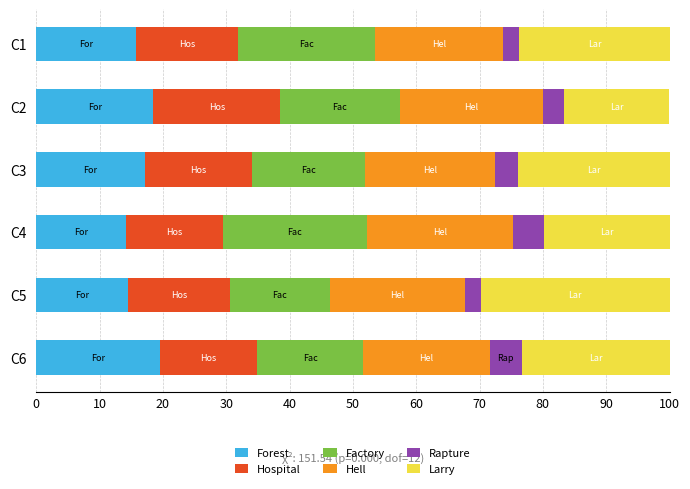

What are all the series names shown in the legend?

Forest, Hospital, Factory, Hell, Rapture, Larry